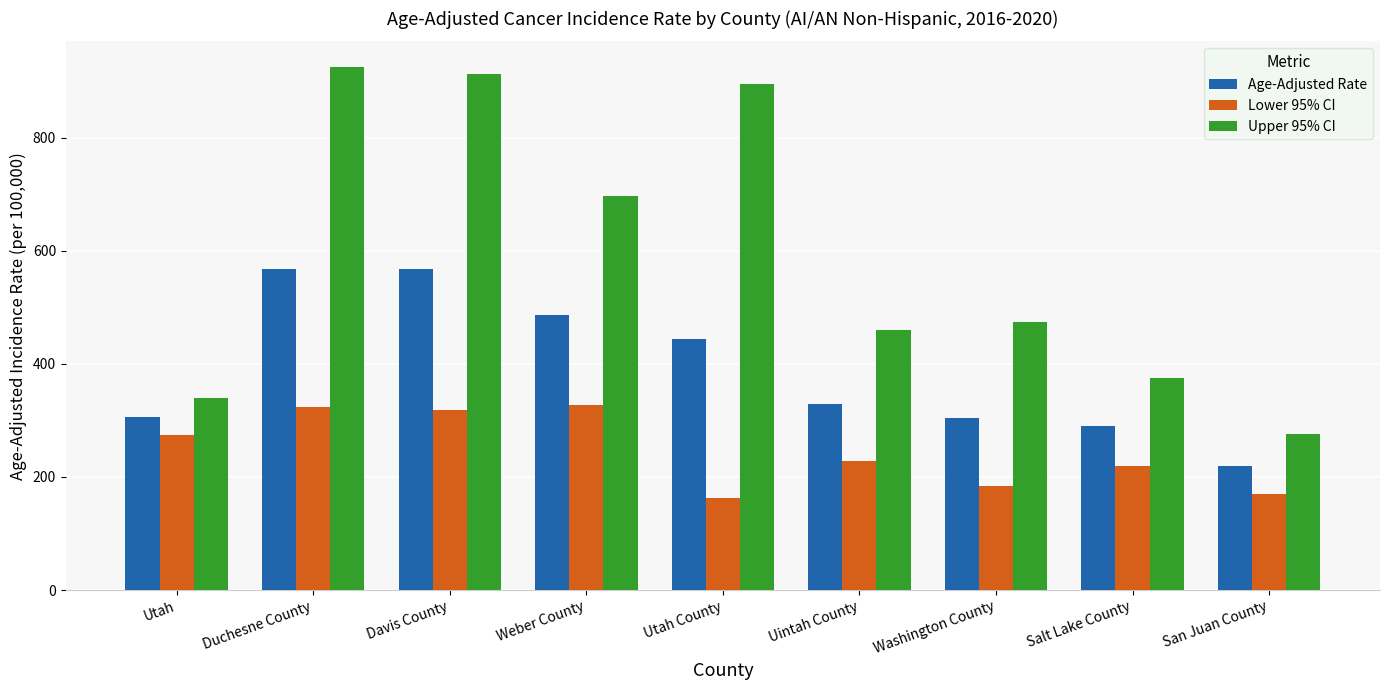

Which category has the lowest value in the Upper 95% CI series?

San Juan County